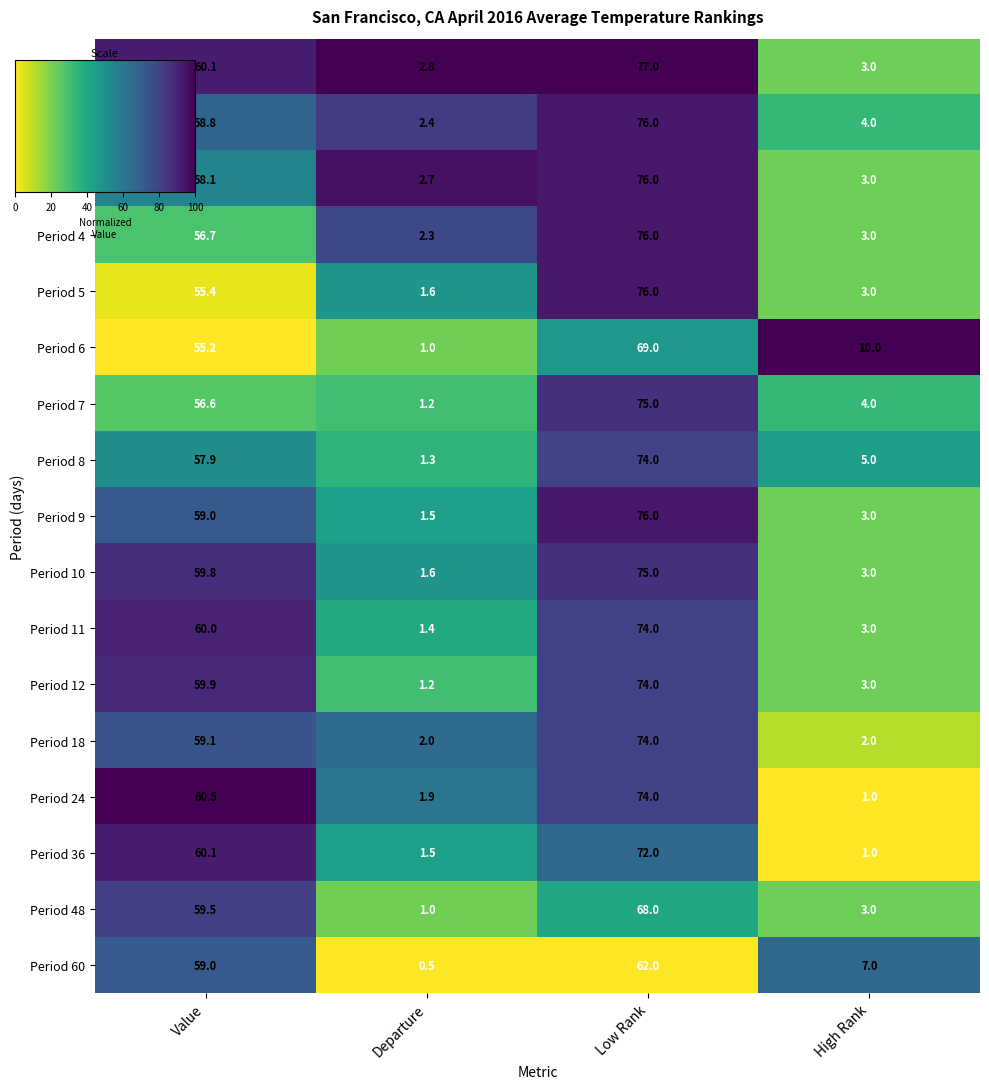

Count the number of categories in the chart.

4